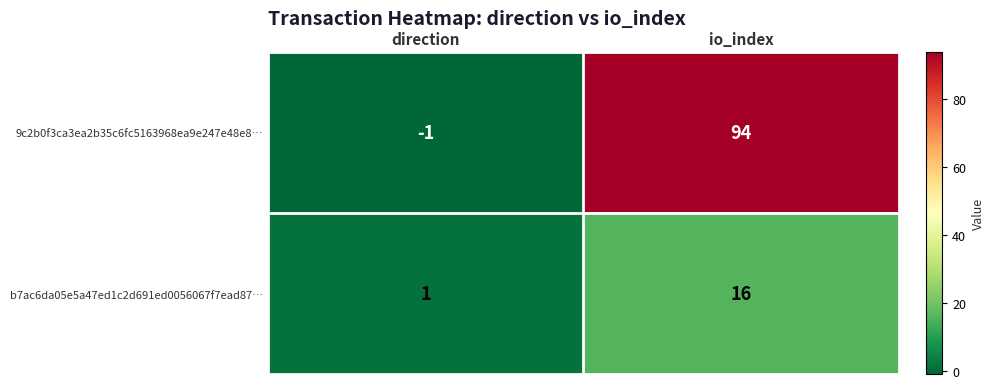

Which series has the largest total across all categories?

9c2b0f3ca3ea2b35c6fc5163968ea9e247e48e8…